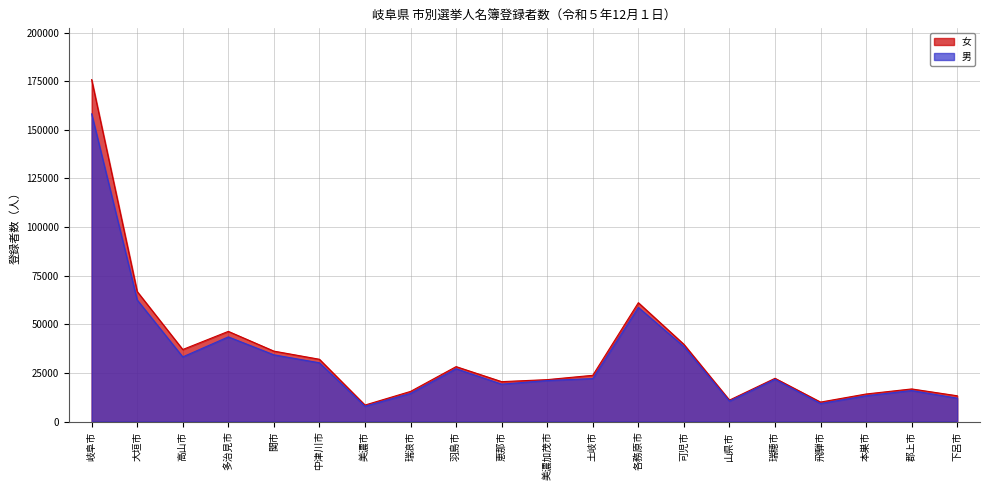

True or false: 女 and 男 intersect in this chart.

False